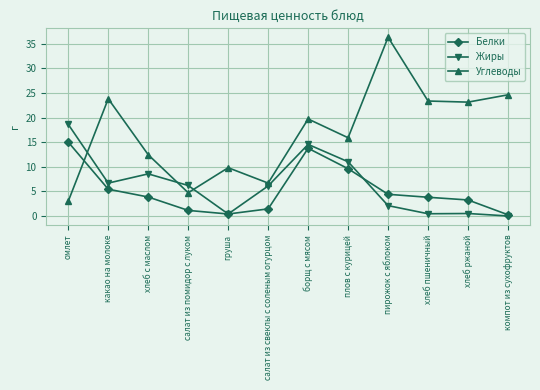

At хлеб с маслом, list the series in order from smallest to largest.

Белки, Жиры, Углеводы